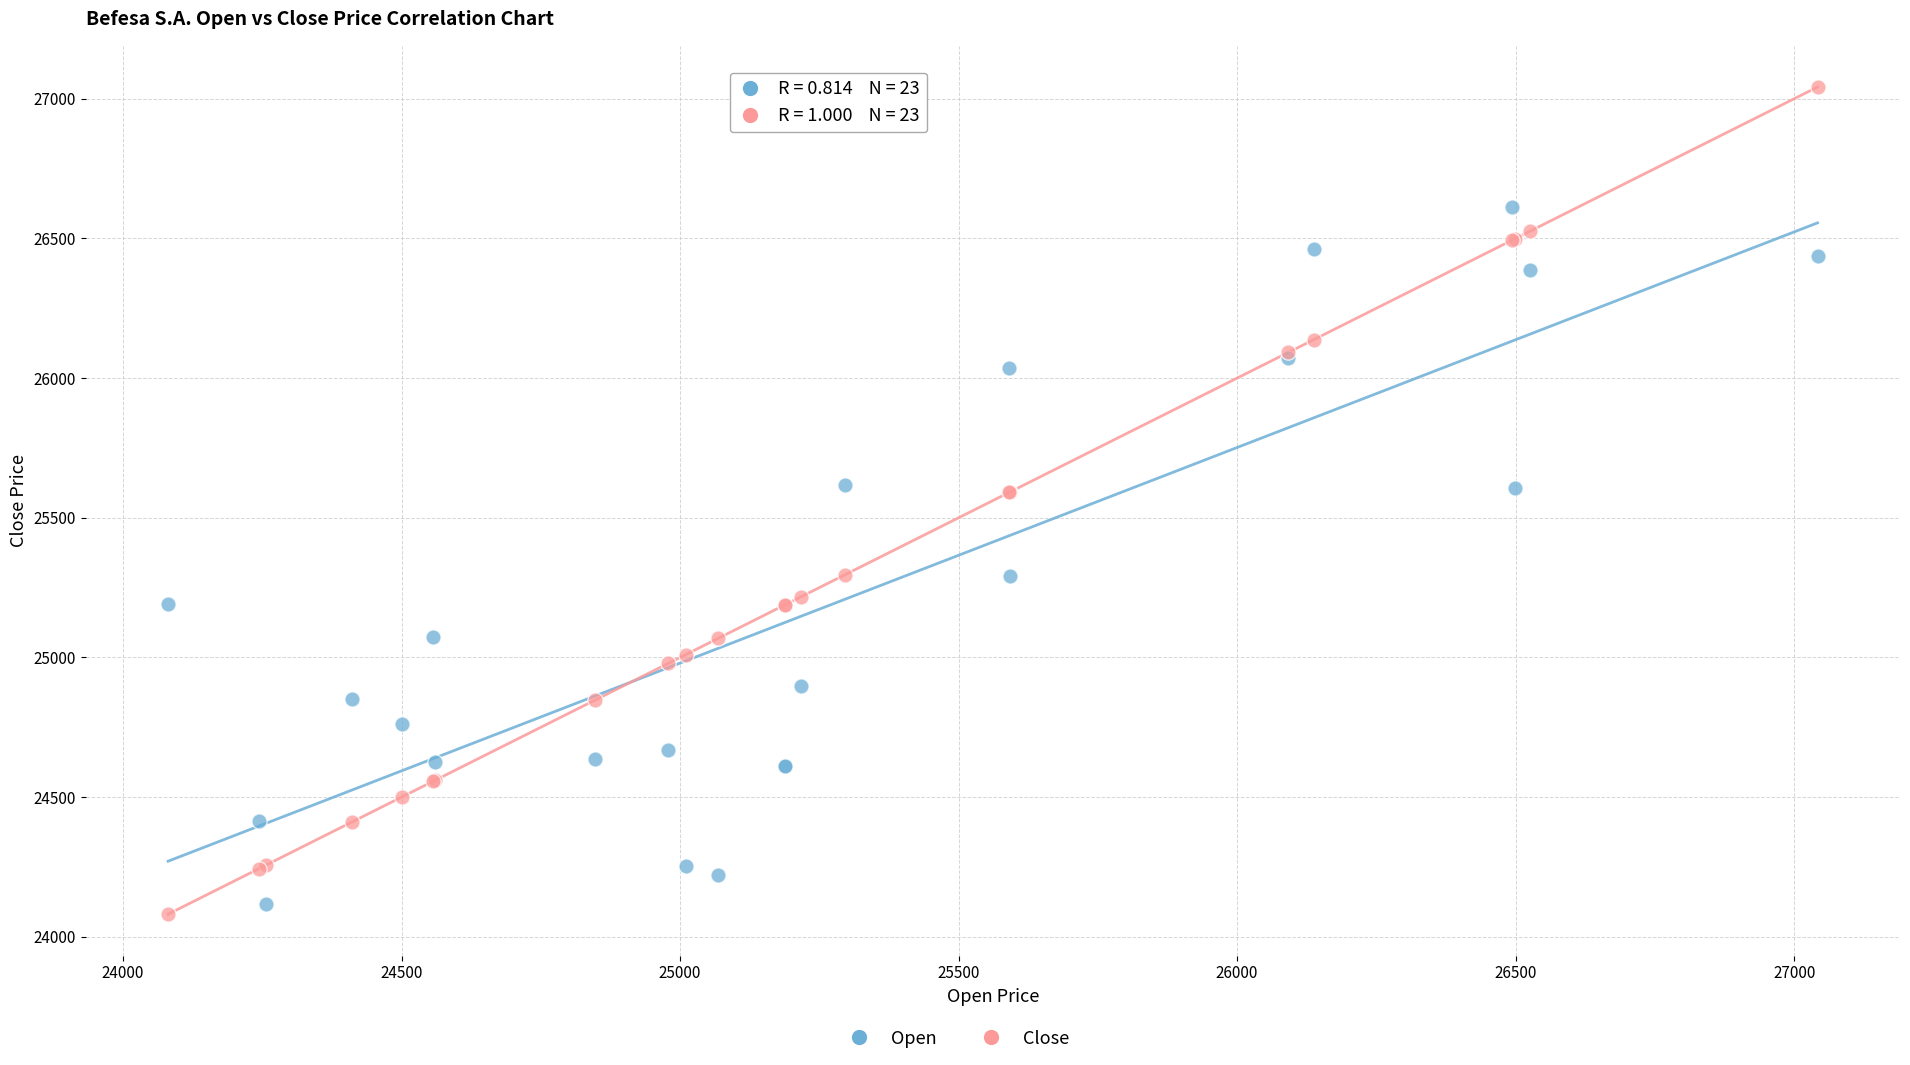

Which series reaches the minimum Y coordinate?

Close